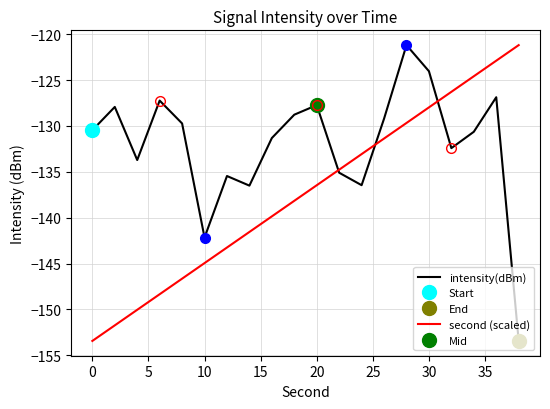

True or false: second (scaled) has a value of -56.5 at 10.

False